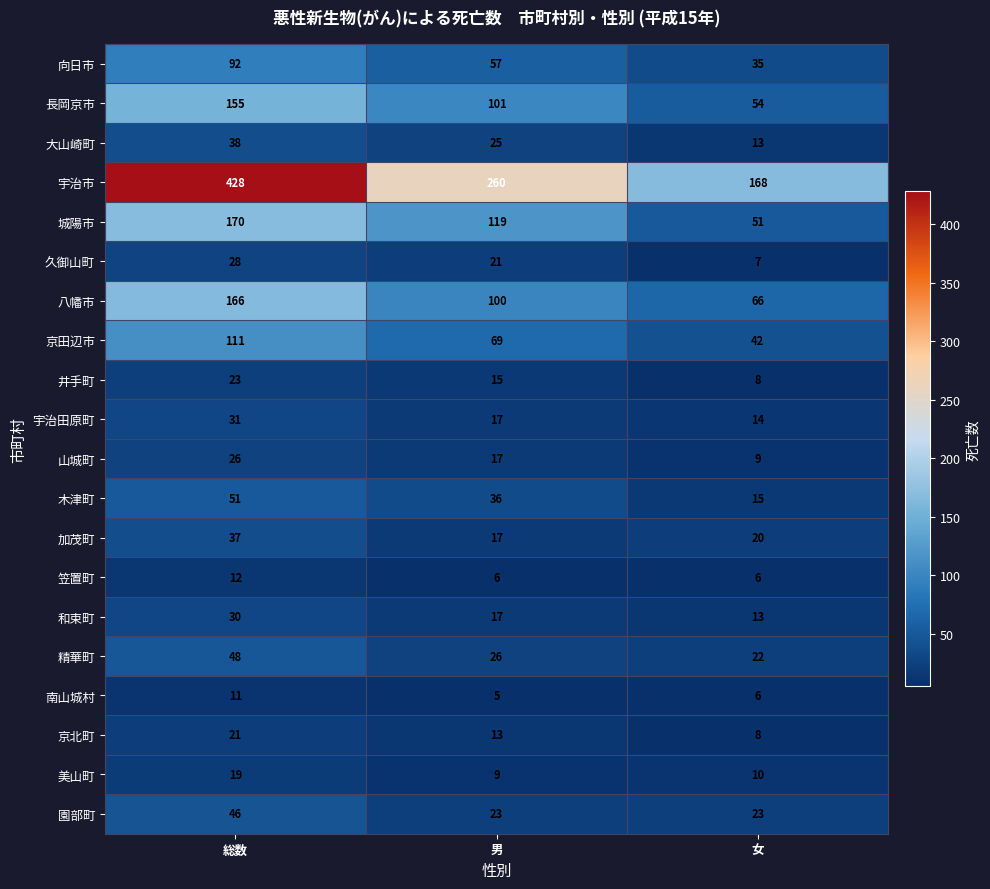

What is the difference between the highest and lowest values at 男?

255